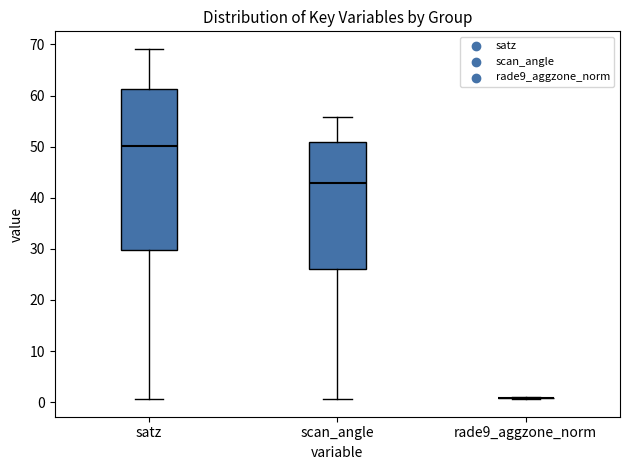

Where is the upper edge of the box for satz on the y-axis? The values are not printed on the chart, so give them approximately, as read against the axis.

61